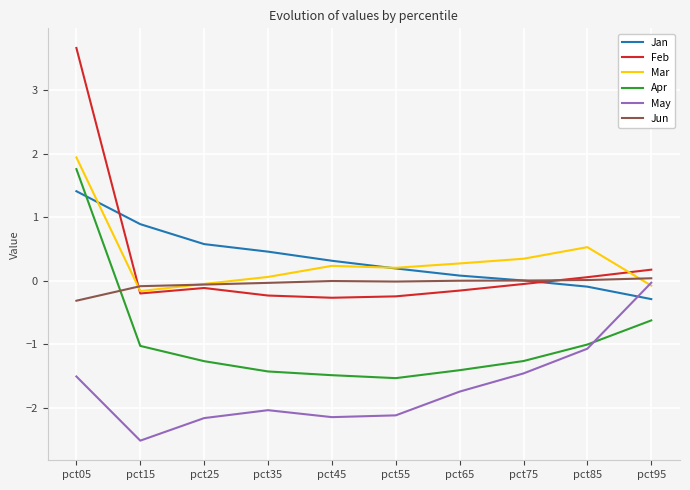

In Feb, how many points are higher than both neighbors (excluding endpoints)?

1